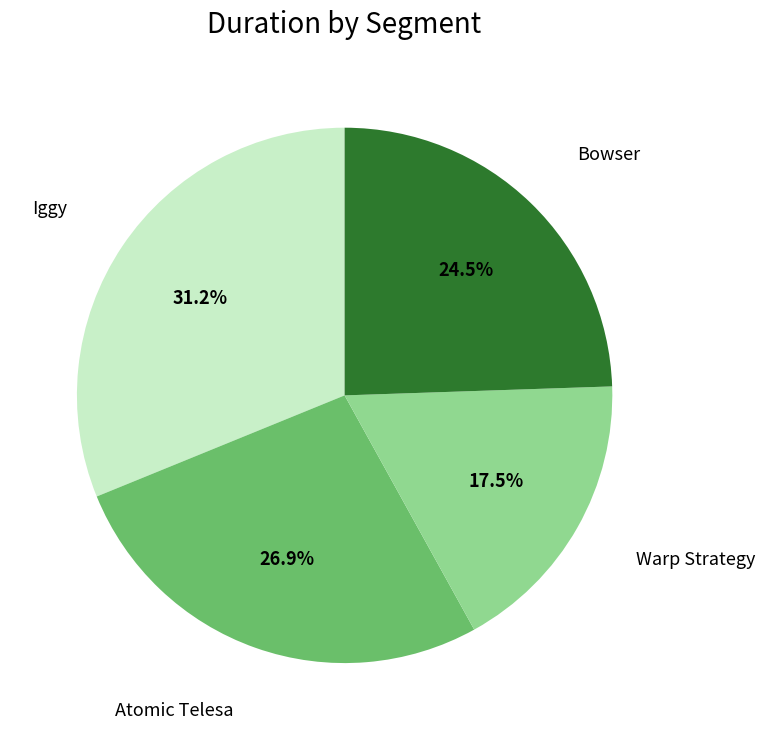

What percentage is the Atomic Telesa slice, to the nearest percent?

27%